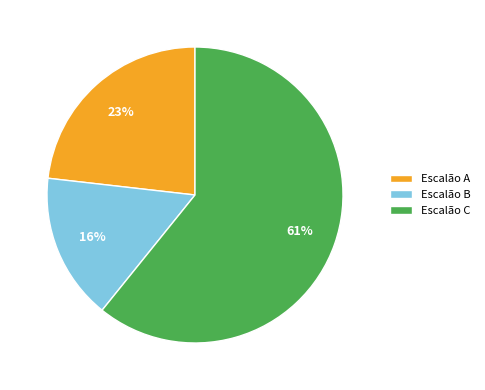

How many segments does this pie chart have?

3